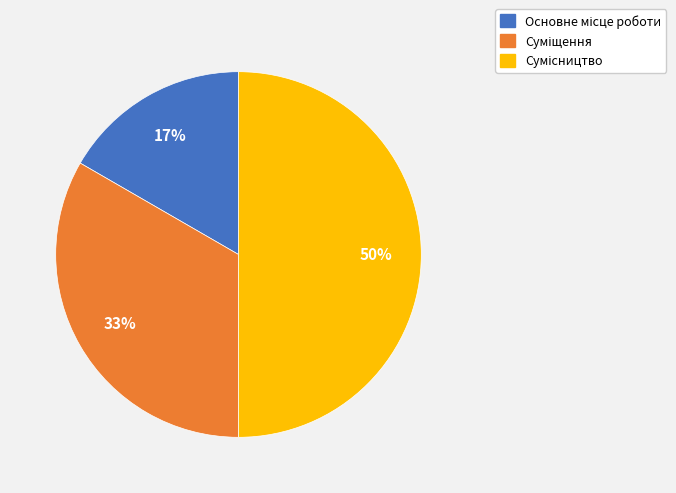

How many slices are in this pie chart?

3